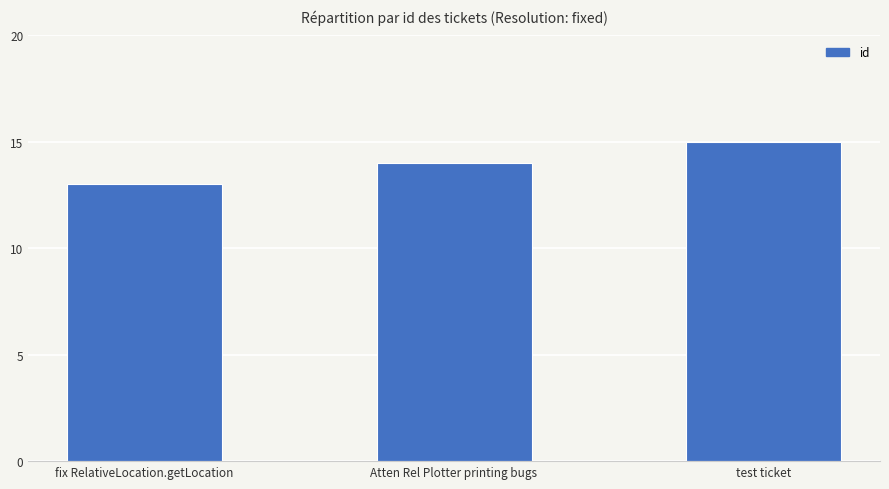

What is the value of the 2nd bar from the left?

14